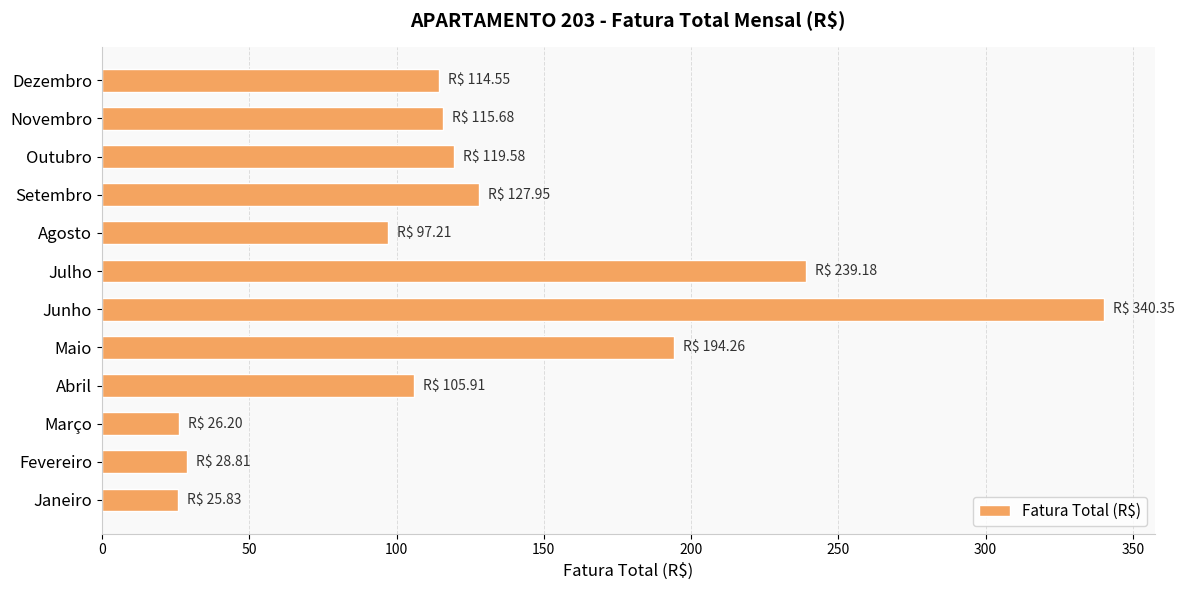

What is the ratio of the value at Agosto to the value at Setembro?

0.8